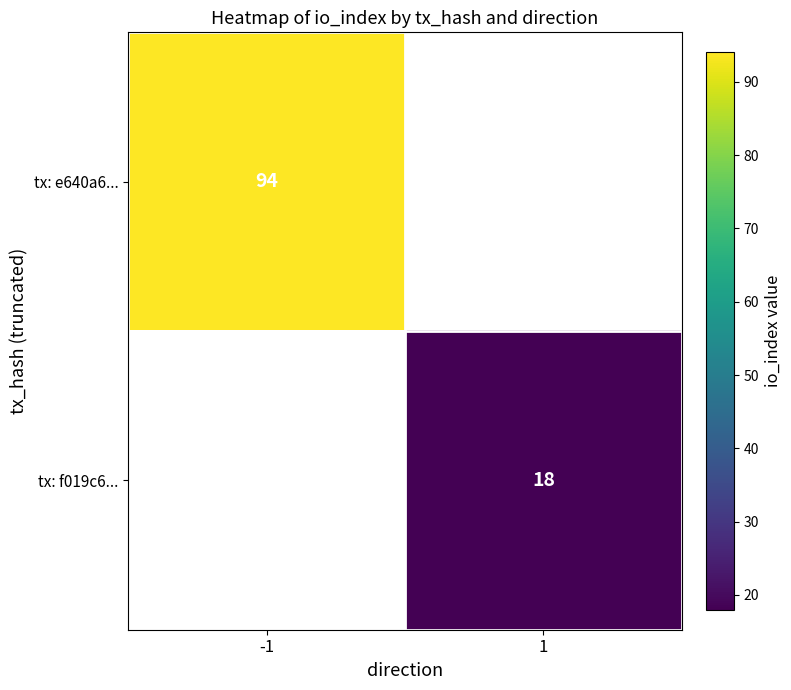

At which category does the chart reach its peak across all series?

-1